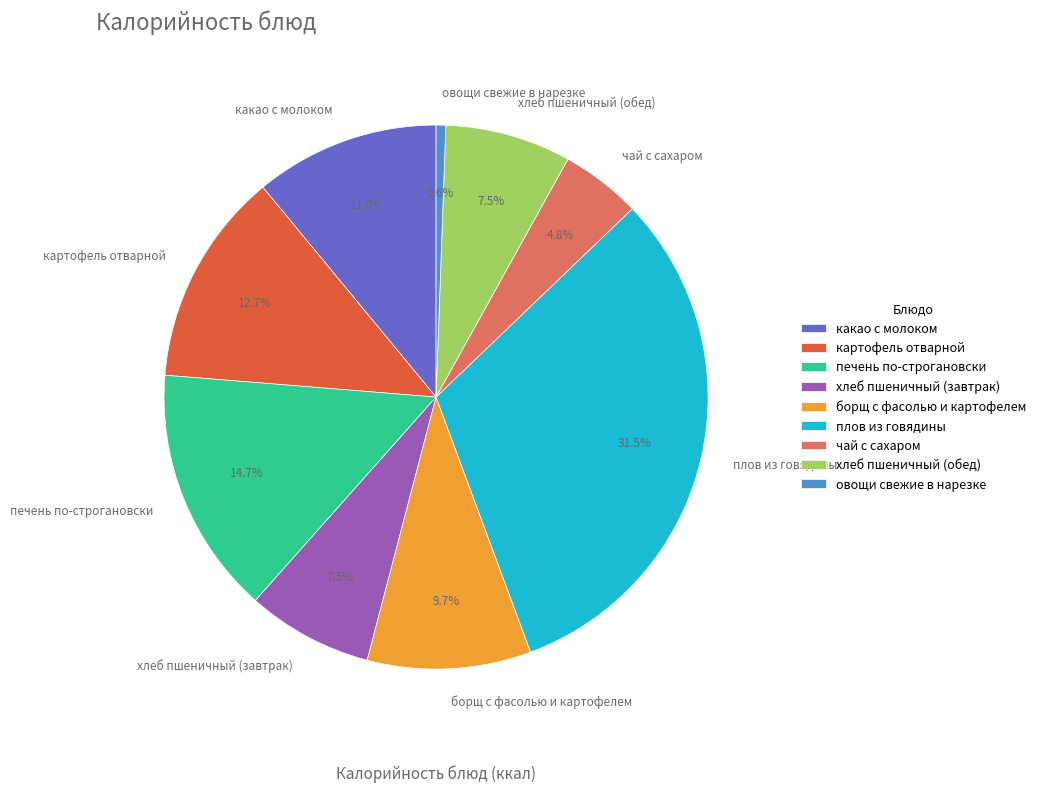

Does any single category account for the majority?

No